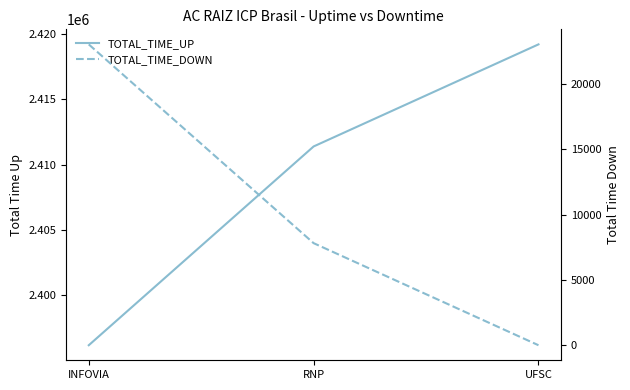

Reading right to left, list all the values displayed in this chart.

TOTAL_TIME_UP: 2419200	2411385	2396166
TOTAL_TIME_DOWN: 0	7815	23034